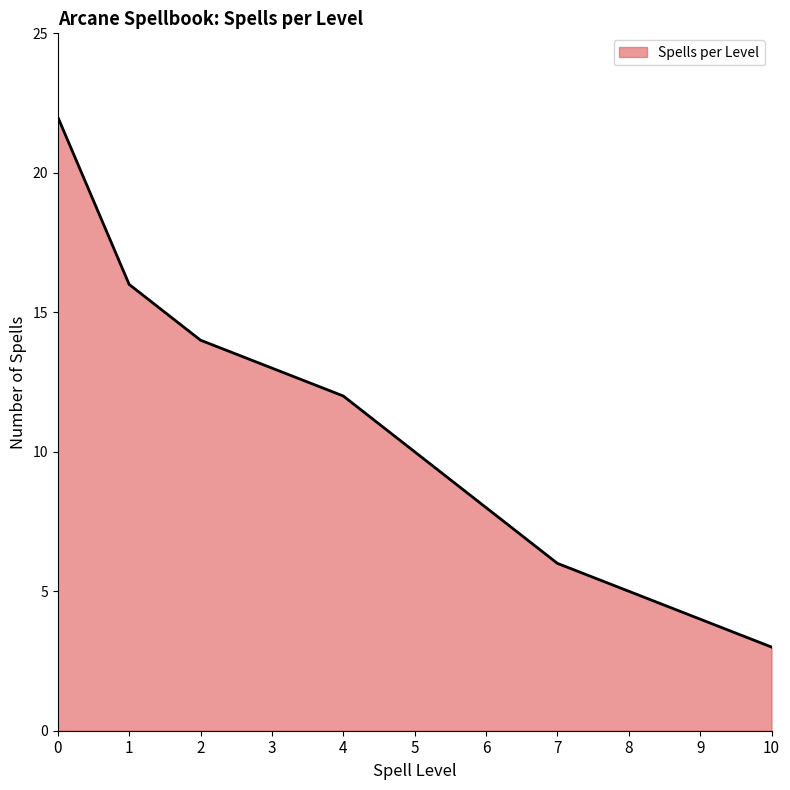

Approximately how many times larger is the value at 6 compared to 0?

0.4